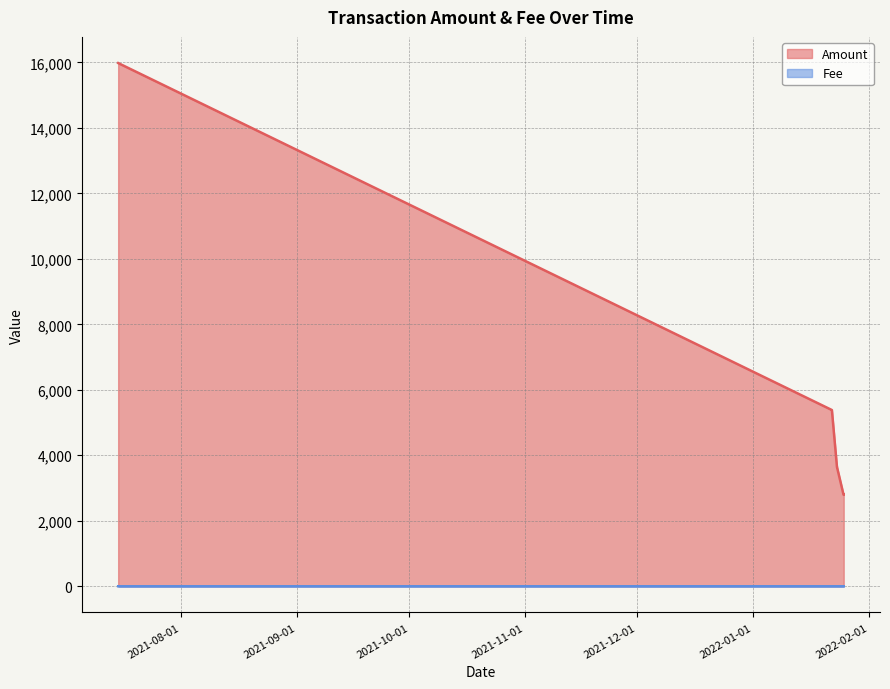

Which series has the largest total across all categories?

Amount